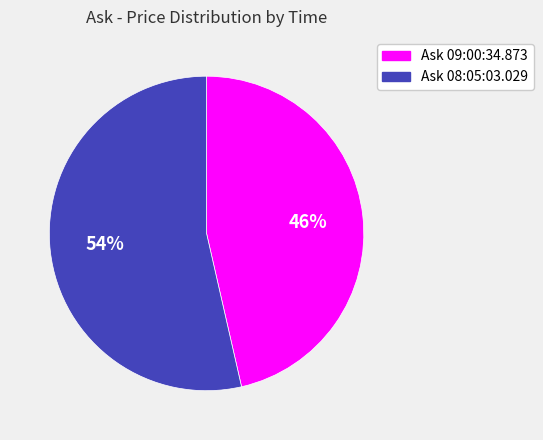

To the nearest percent, what is the average slice percentage?

50%